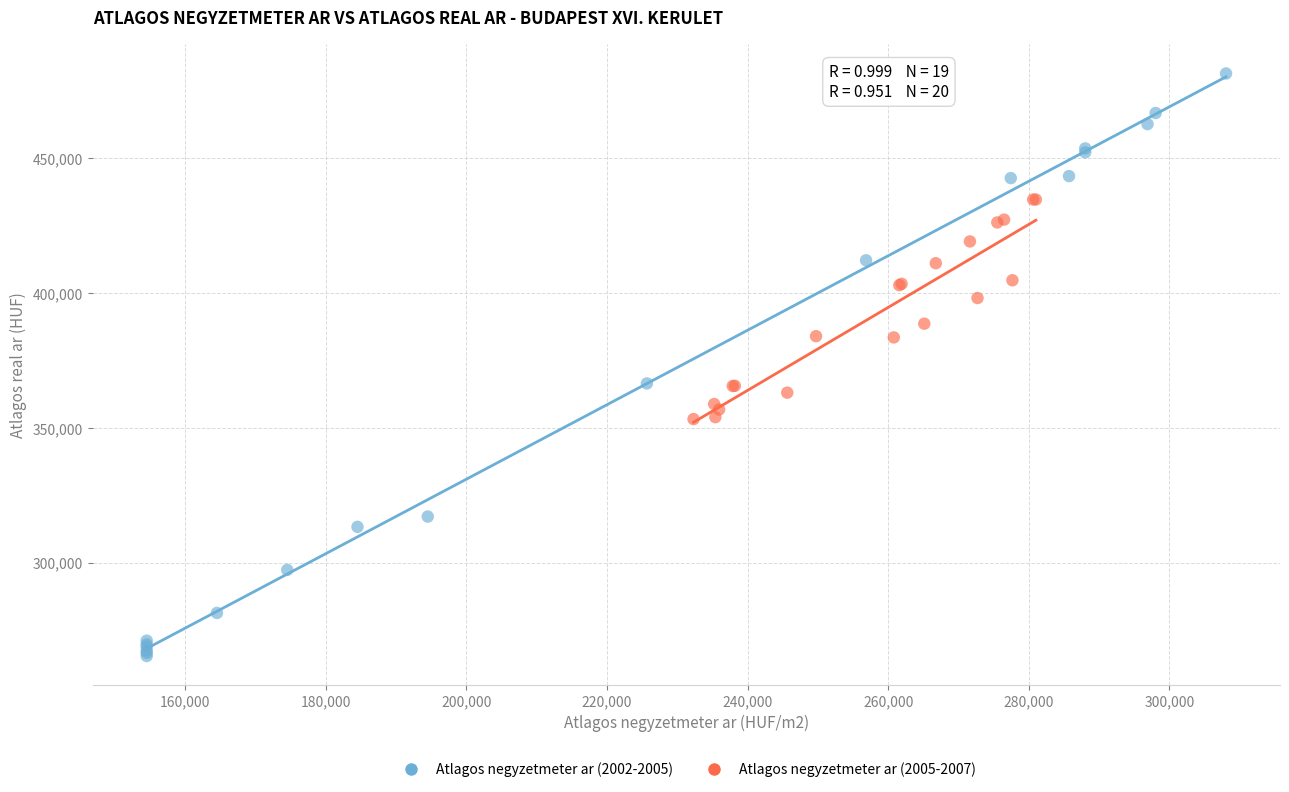

Which series contains the lowest Y value?

Atlagos negyzetmeter ar (2002-2005)